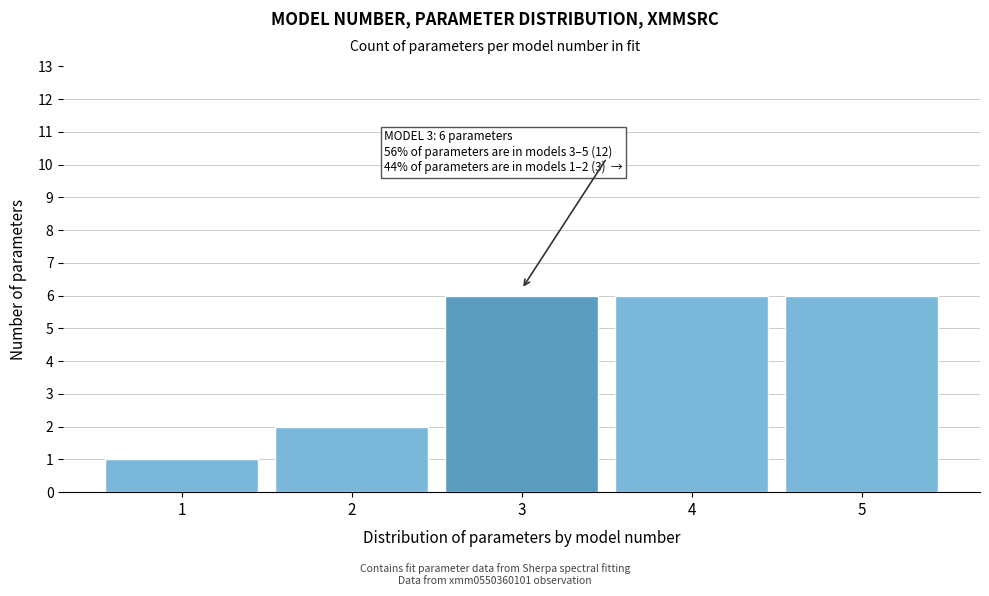

Reading right to left, what are all the values shown in this chart?

5=6	4=6	3=6	2=2	1=1